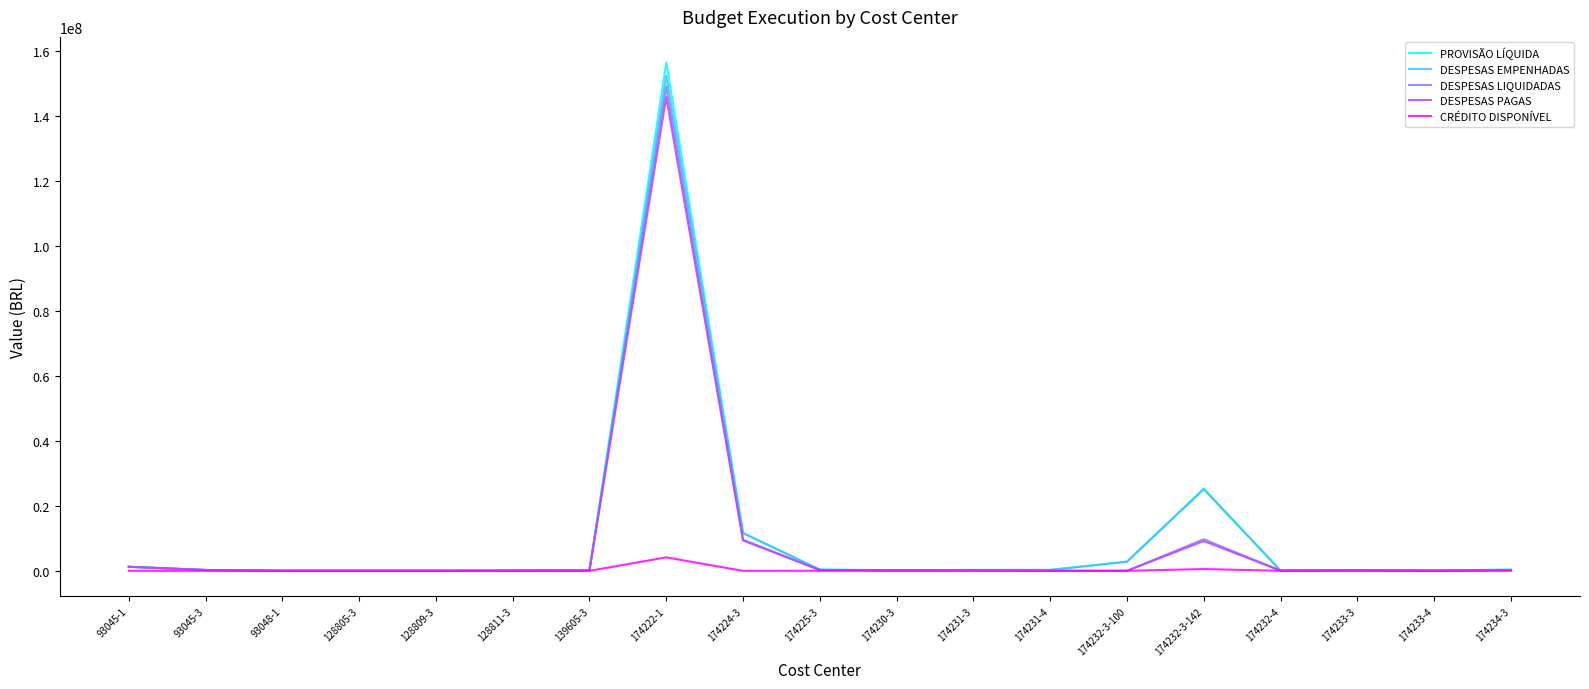

Which label corresponds to the largest value in the chart?

174222-1